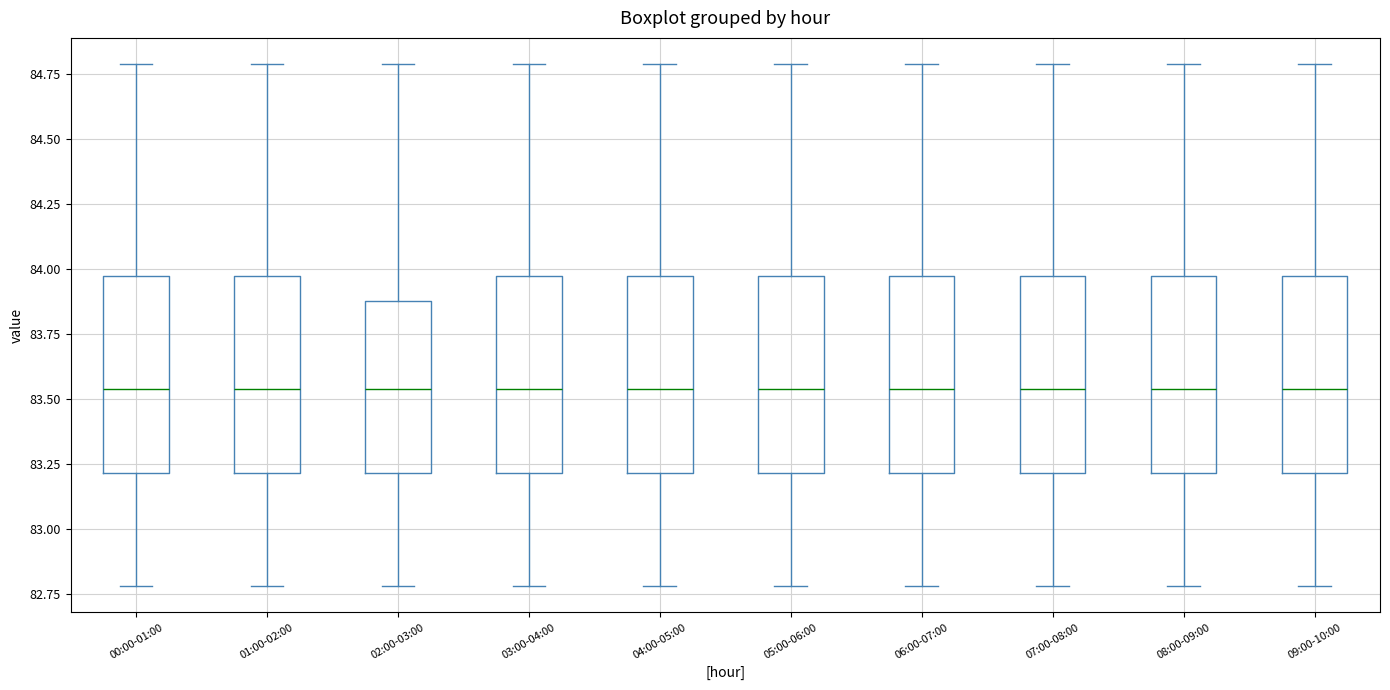

Reading left to right, read every box against the y-axis: the position of its median line, the range the box covers, and the ends of its whiskers. The values are not printed on the chart, so give them approximately, as read against the axis.

00:00-01:00: median 83.55, box 83.20 to 83.95, whiskers 82.80 to 84.80
01:00-02:00: median 83.55, box 83.20 to 83.95, whiskers 82.80 to 84.80
02:00-03:00: median 83.55, box 83.20 to 83.90, whiskers 82.80 to 84.80
03:00-04:00: median 83.55, box 83.20 to 83.95, whiskers 82.80 to 84.80
04:00-05:00: median 83.55, box 83.20 to 83.95, whiskers 82.80 to 84.80
05:00-06:00: median 83.55, box 83.20 to 83.95, whiskers 82.80 to 84.80
06:00-07:00: median 83.55, box 83.20 to 83.95, whiskers 82.80 to 84.80
07:00-08:00: median 83.55, box 83.20 to 83.95, whiskers 82.80 to 84.80
08:00-09:00: median 83.55, box 83.20 to 83.95, whiskers 82.80 to 84.80
09:00-10:00: median 83.55, box 83.20 to 83.95, whiskers 82.80 to 84.80